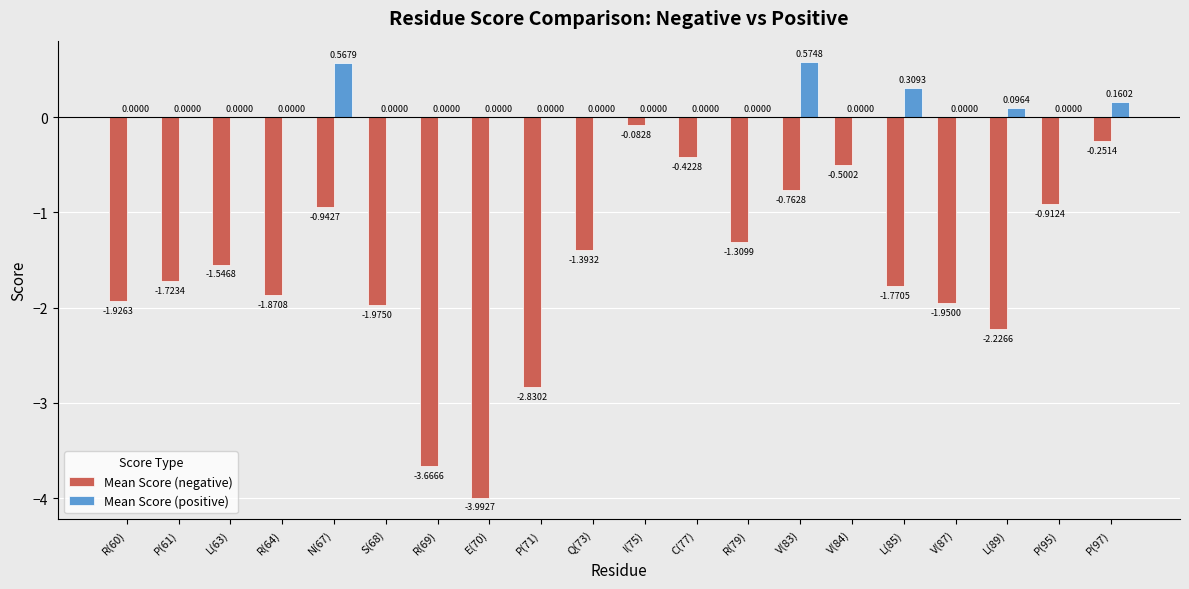

Which series has the largest total across all categories?

Mean Score (positive)